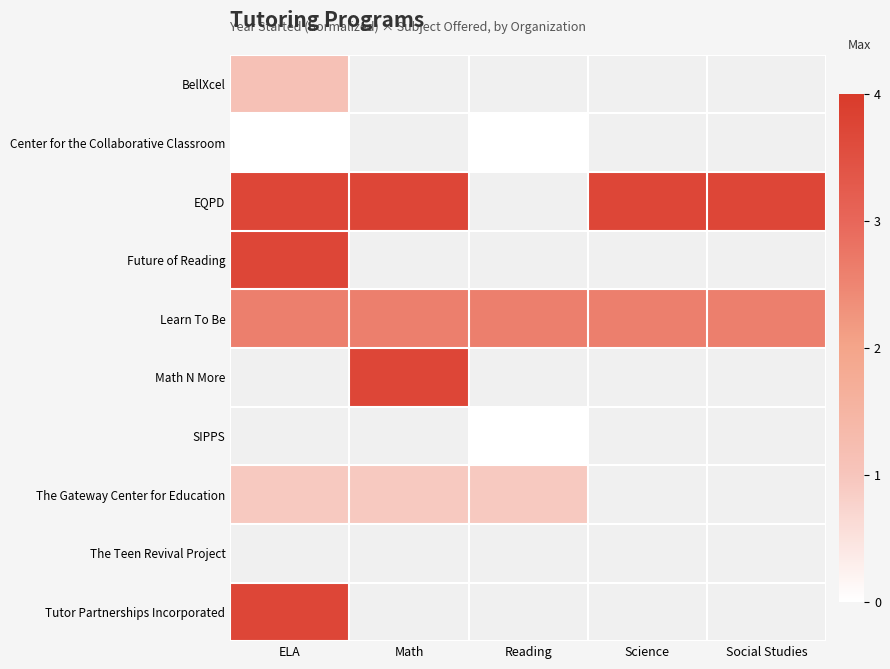

What is the sum of all Learn To Be values?

13.0